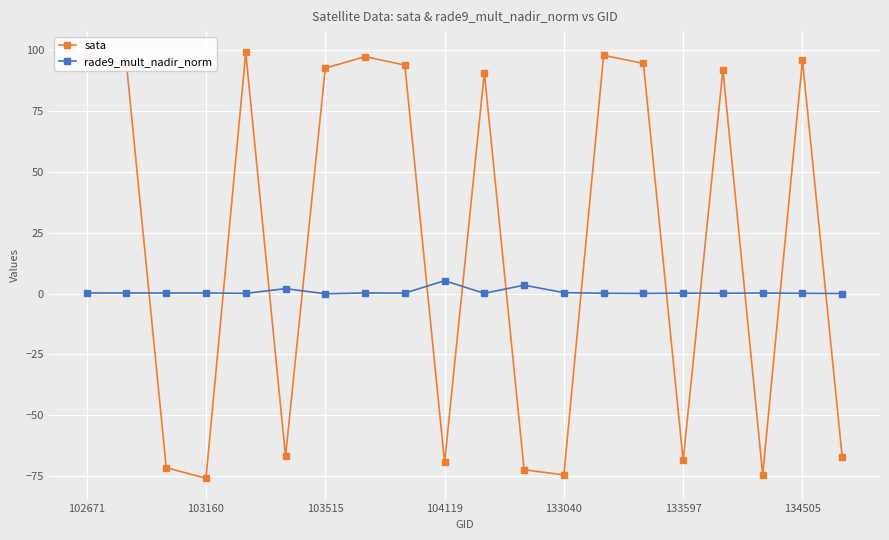

What is the sum of all sata values?

405.3